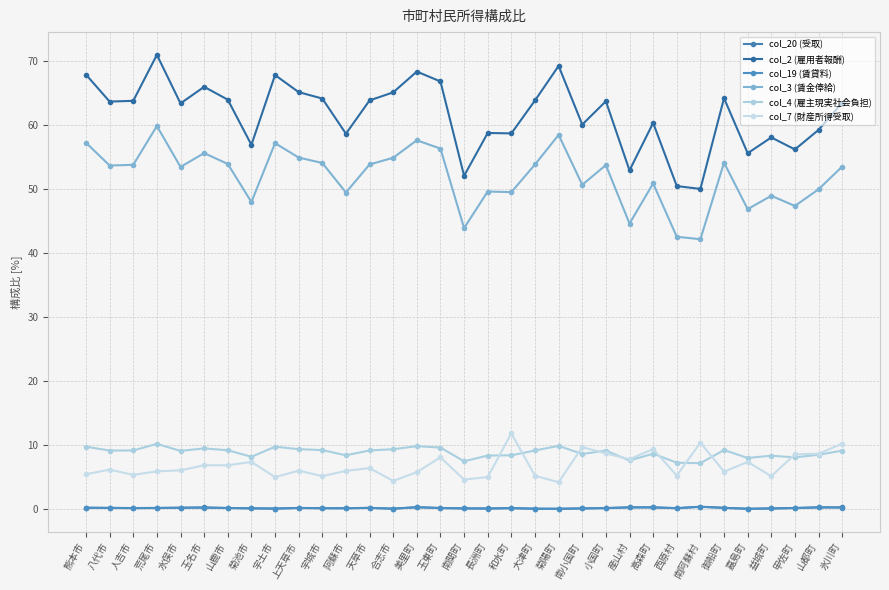

Between 宇城市 and 御船町, which series saw the biggest shift?

col_7 (財産所得受取)